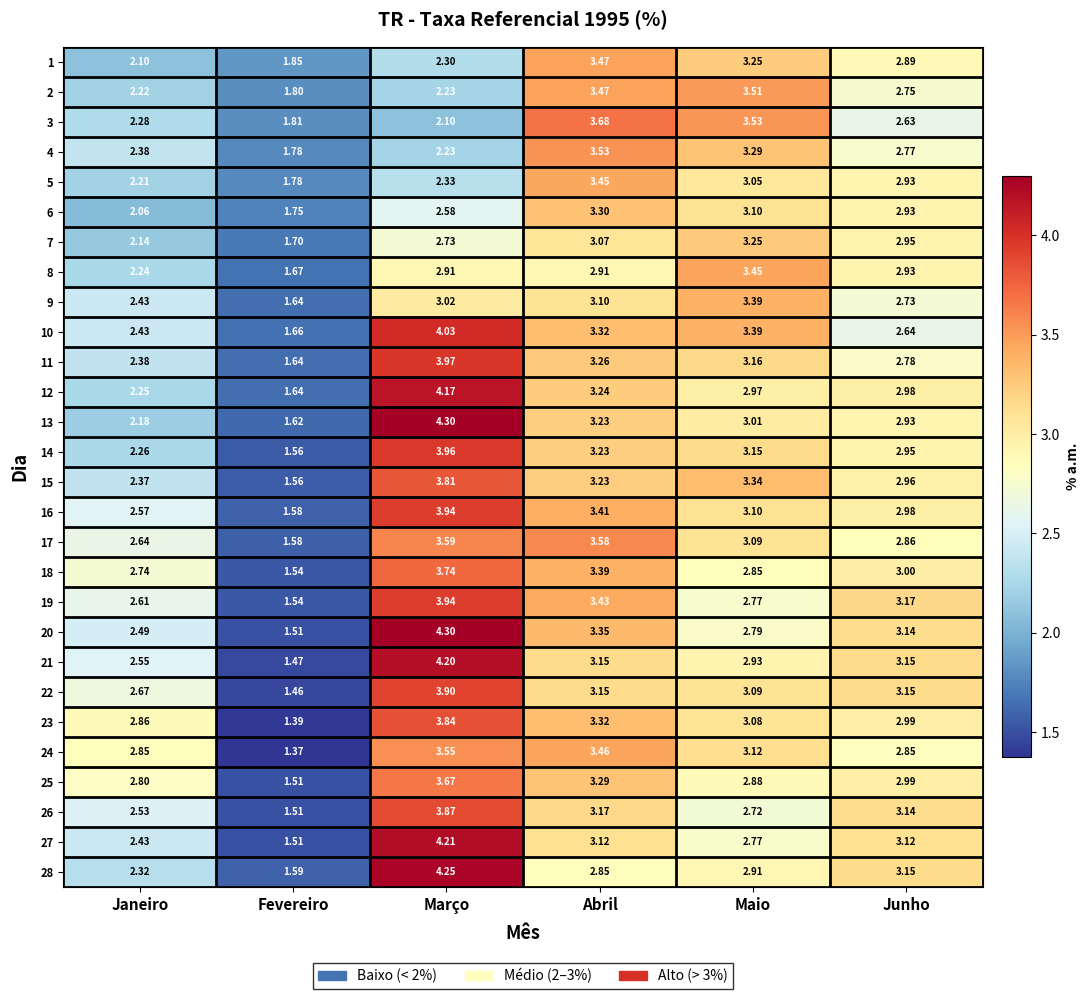

How many categories are shown in the chart?

6